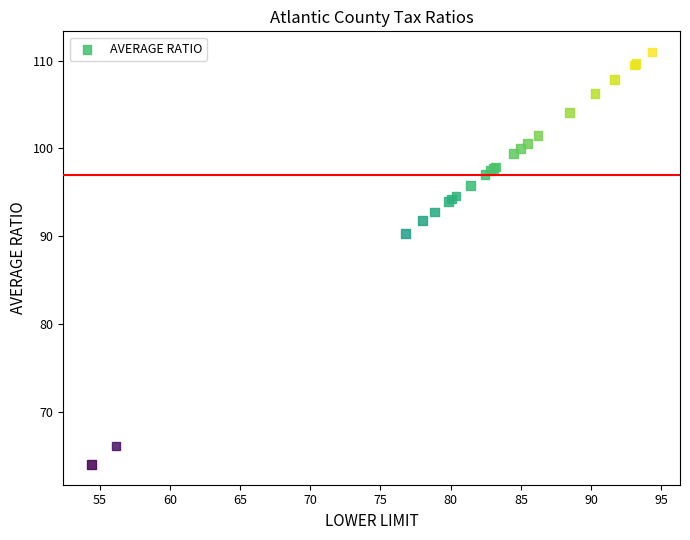

What Y value in the scatter plot is closest to 87?

90.3